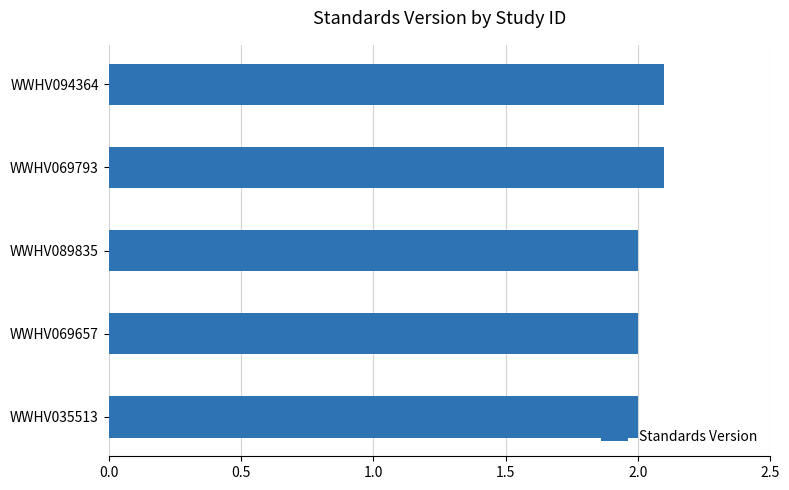

The value at WWHV069657 is 0.6. True or false?

False